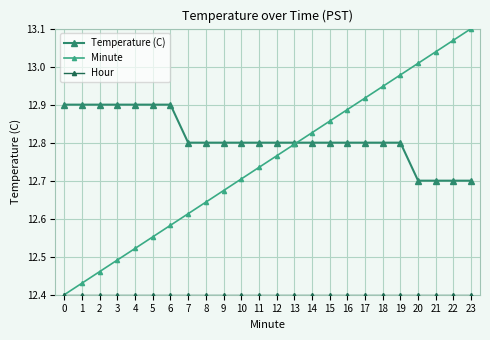

At which category does the chart reach its peak across all series?

23